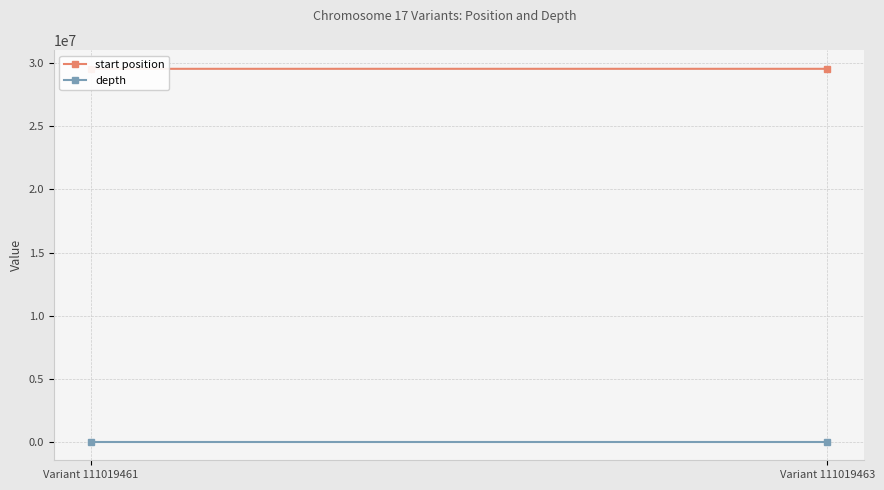

At which label does depth reach its peak?

Variant 111019463